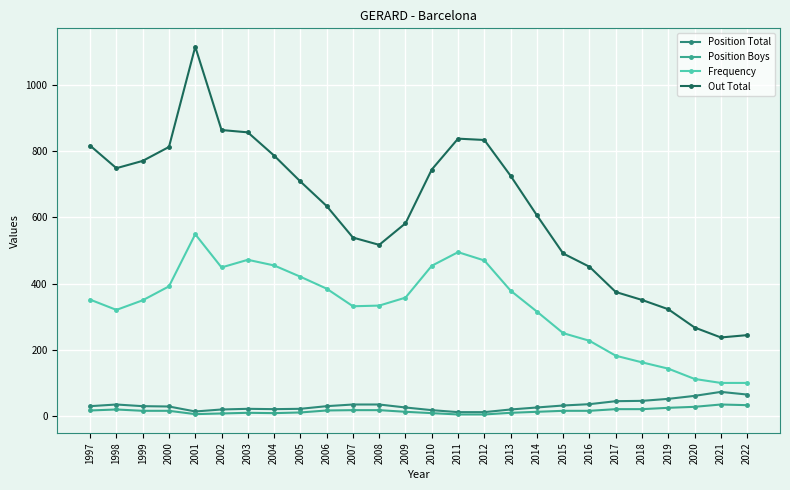

True or false: Position Total and Frequency cross at least once.

False